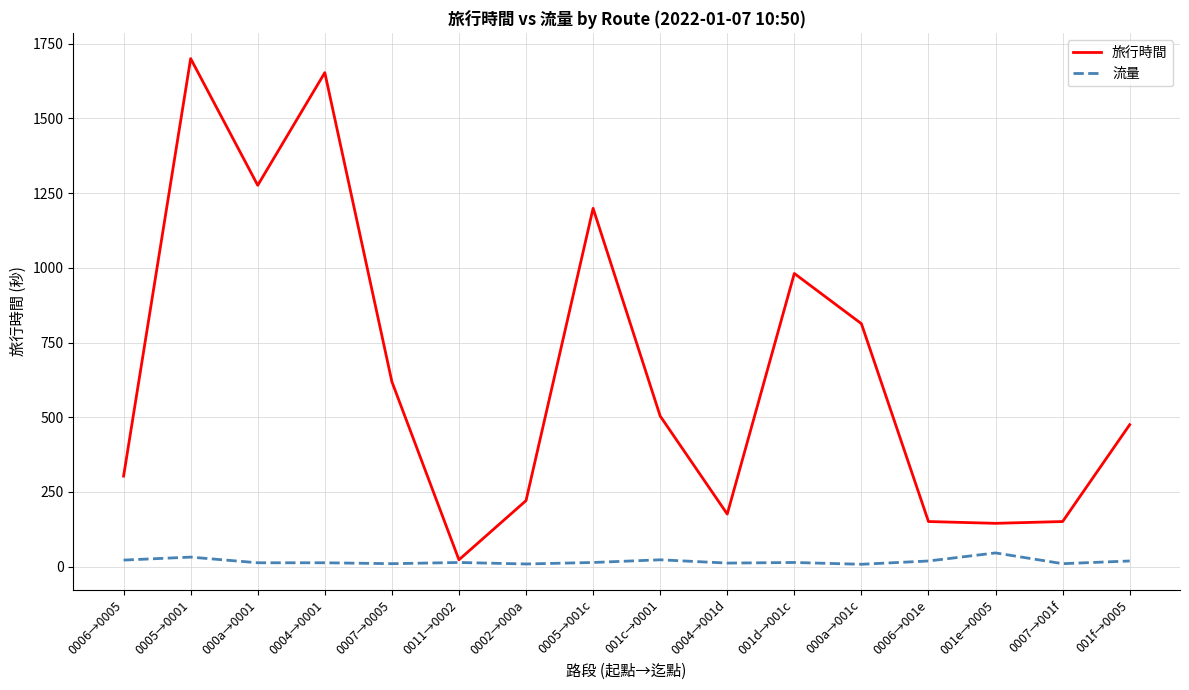

The value of 流量 at 000a→0001 is 13. True or false?

True